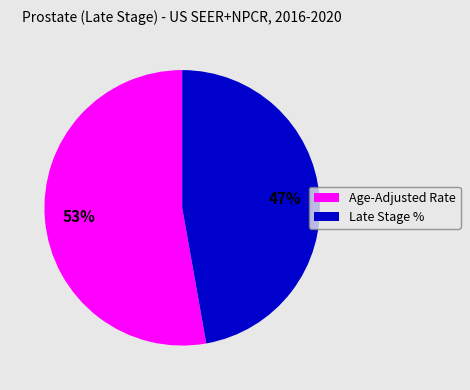

Count the number of slices in the pie.

2